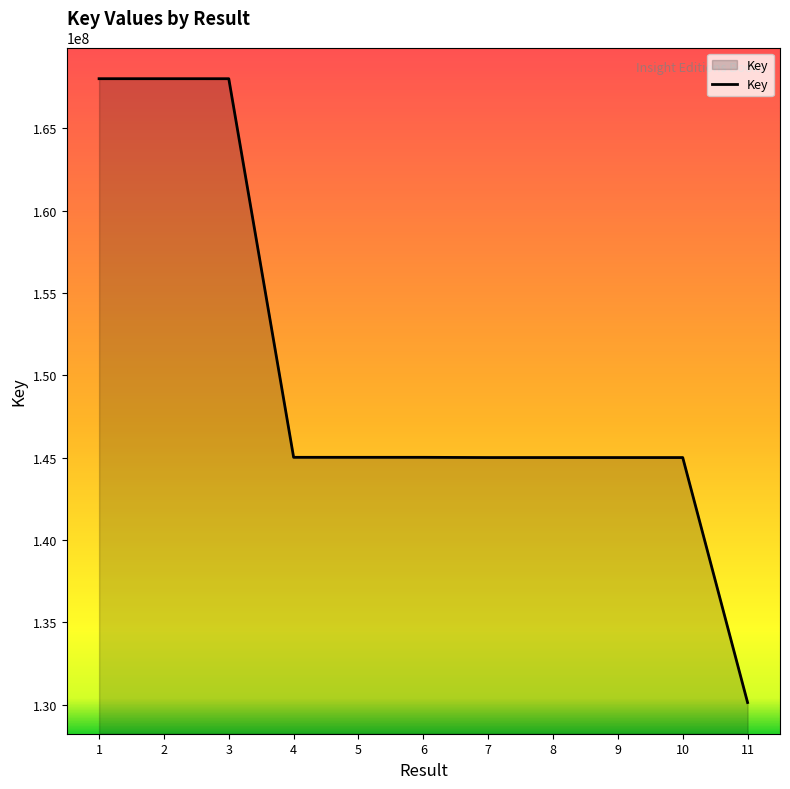

The value at 6 is 59428262. True or false?

False